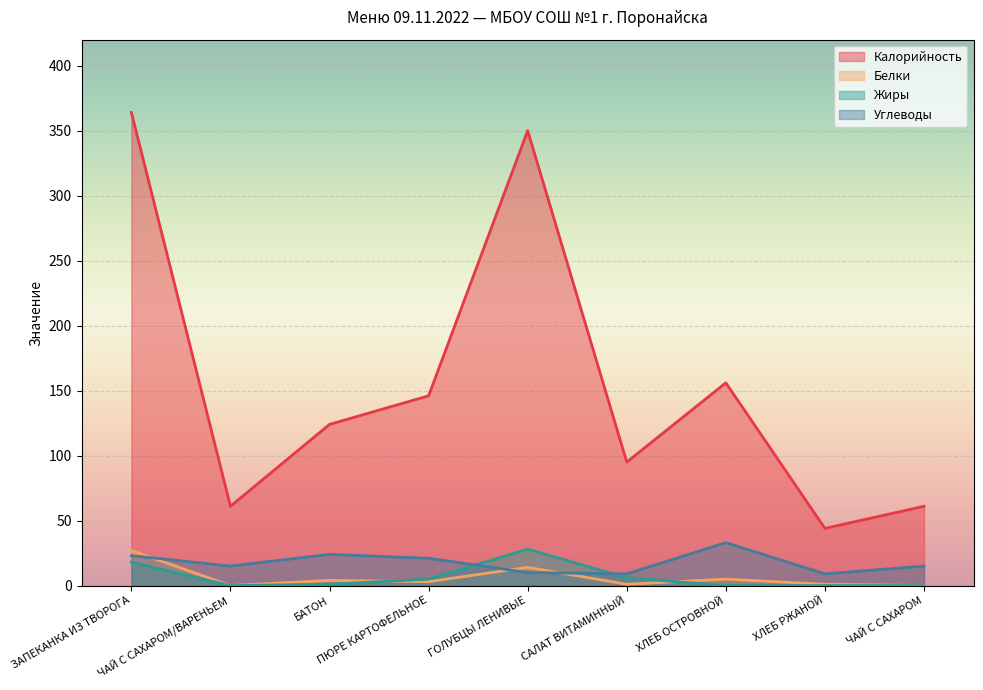

Reading right to left, what are all the values shown in this chart?

Калорийность: 61	44	156	95	350	146	124	61	364
Белки: 0	1	5	1	14	3	4	0	27
Жиры: 0	0	0	6	28	5	1	0	18
Углеводы: 15	9	33	9	10	21	24	15	23